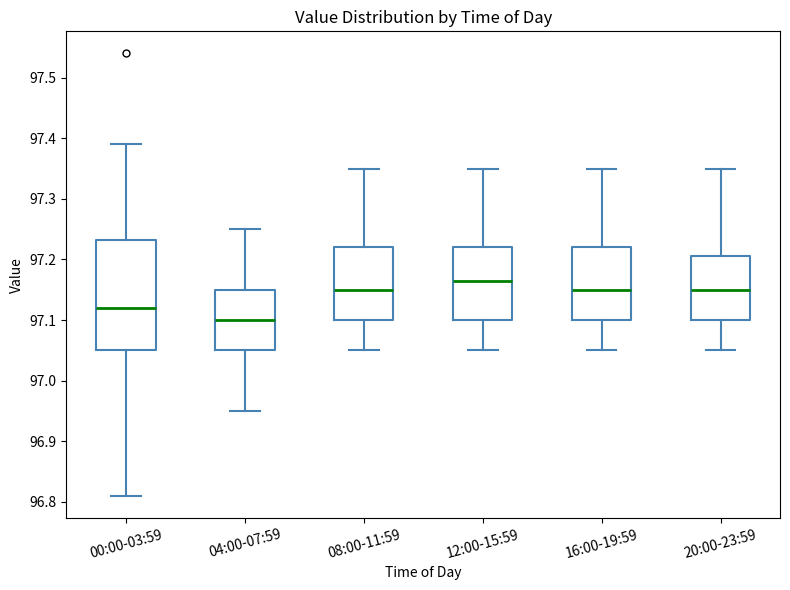

Reading left to right, transcribe this box plot: for each box, give where its median line is, the range the box spans, and where its two whiskers end, as read against the y-axis. The values are not printed on the chart, so give them approximately, as read against the axis.

00:00-03:59: median 97.12, box 97.05 to 97.23, whiskers 96.81 to 97.39
04:00-07:59: median 97.10, box 97.05 to 97.15, whiskers 96.95 to 97.25
08:00-11:59: median 97.15, box 97.10 to 97.22, whiskers 97.05 to 97.35
12:00-15:59: median 97.17, box 97.10 to 97.22, whiskers 97.05 to 97.35
16:00-19:59: median 97.15, box 97.10 to 97.22, whiskers 97.05 to 97.35
20:00-23:59: median 97.15, box 97.10 to 97.21, whiskers 97.05 to 97.35